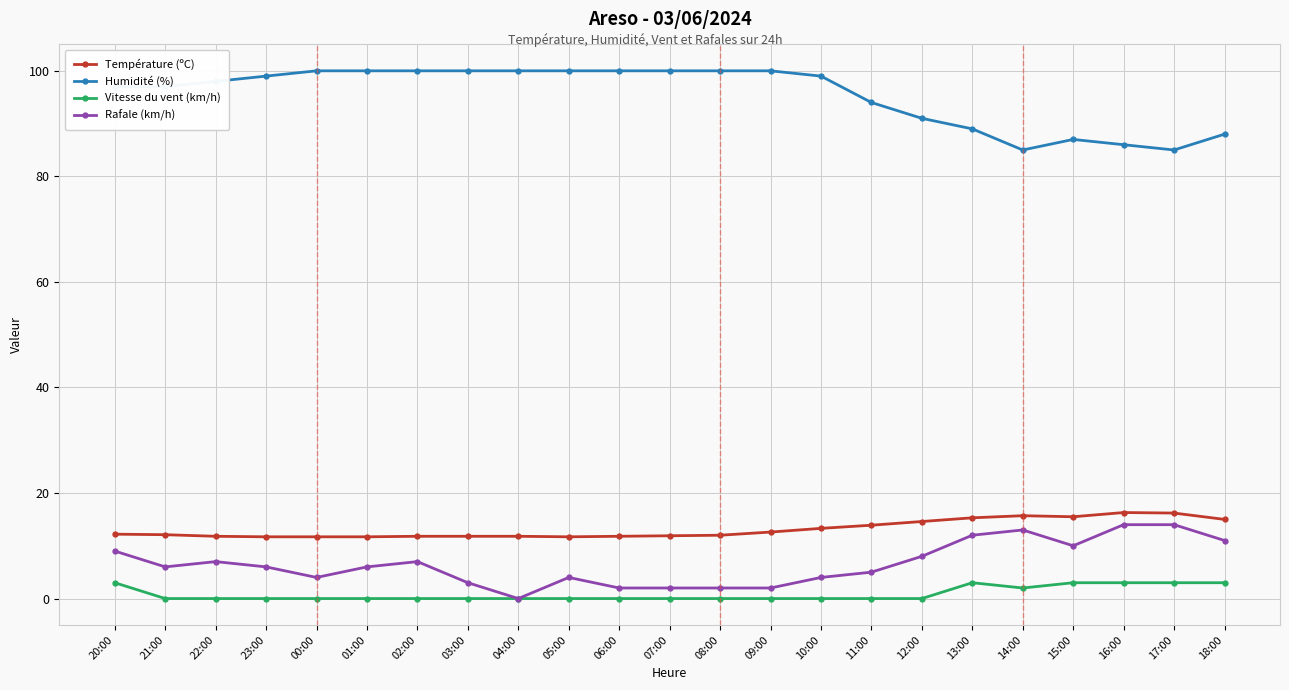

What is the label of the 14th point from the left?

09:00